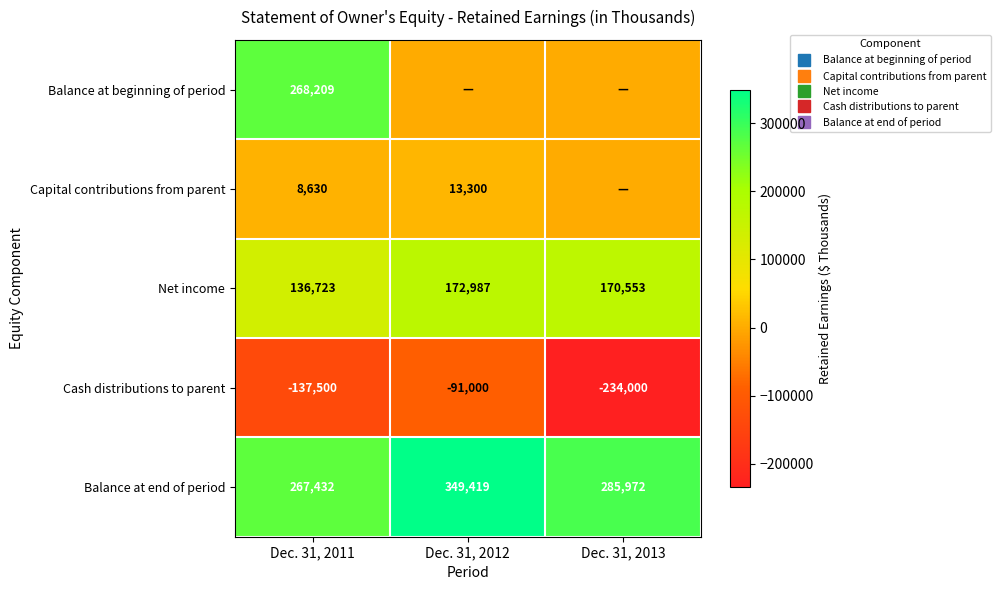

How many series are shown in this chart?

5